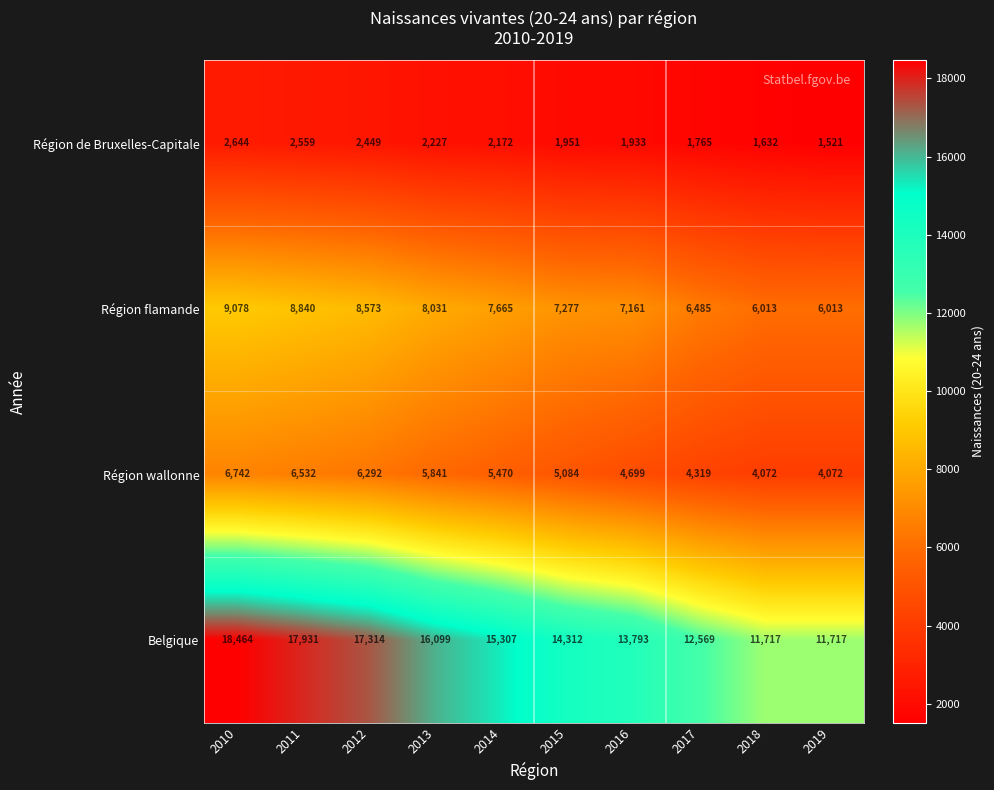

List the series in order of their overall mean, highest first.

Belgique, Région flamande, Région wallonne, Région de Bruxelles-Capitale